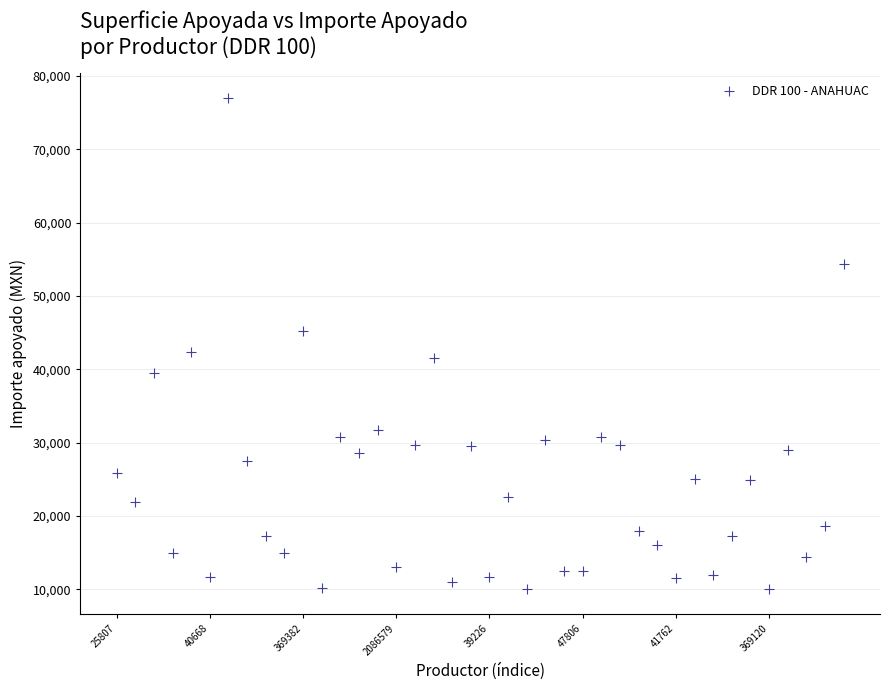

What is the range of Y values (max minus min)?

67040.0